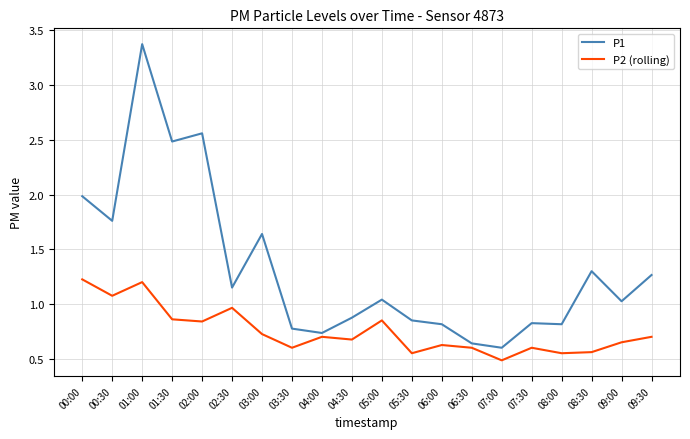

True or false: P1 and P2 (rolling) intersect in this chart.

False